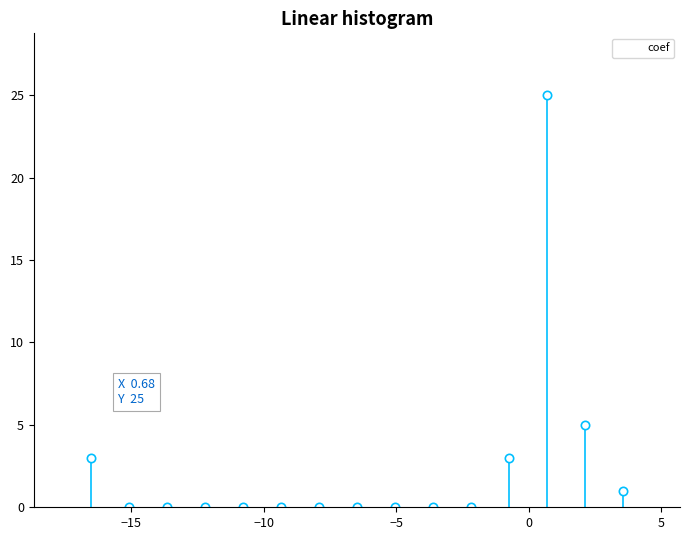

Read against the x-axis, roughly where is the centre of the tallest bar?

0.5